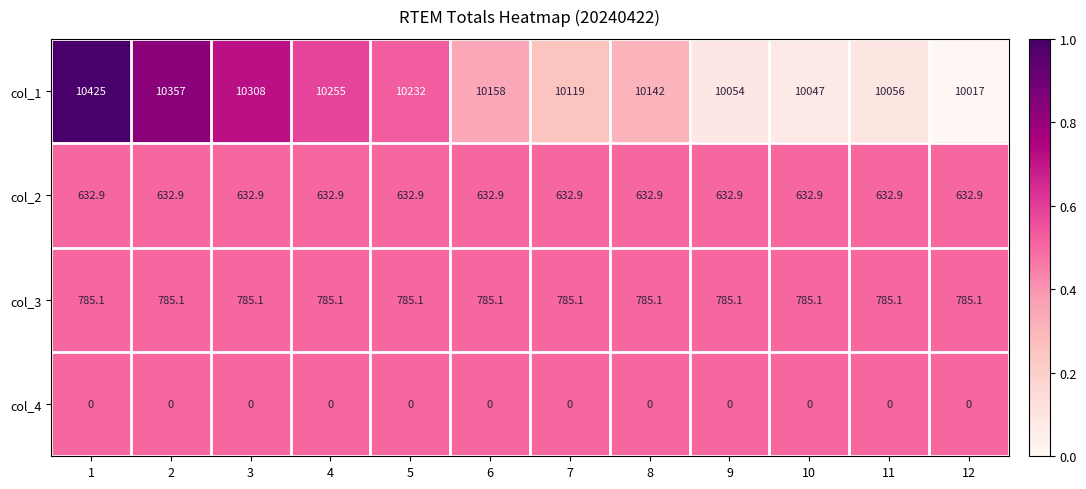

What is the total value across all series at 6?

11576.0